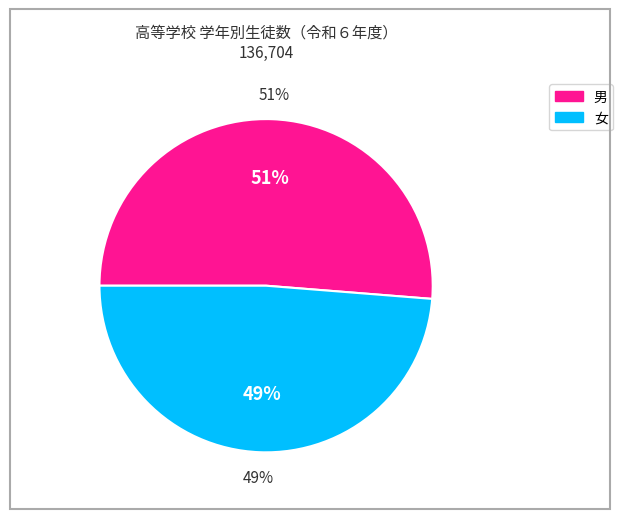

Rank the categories by value from highest to lowest.

男, 女